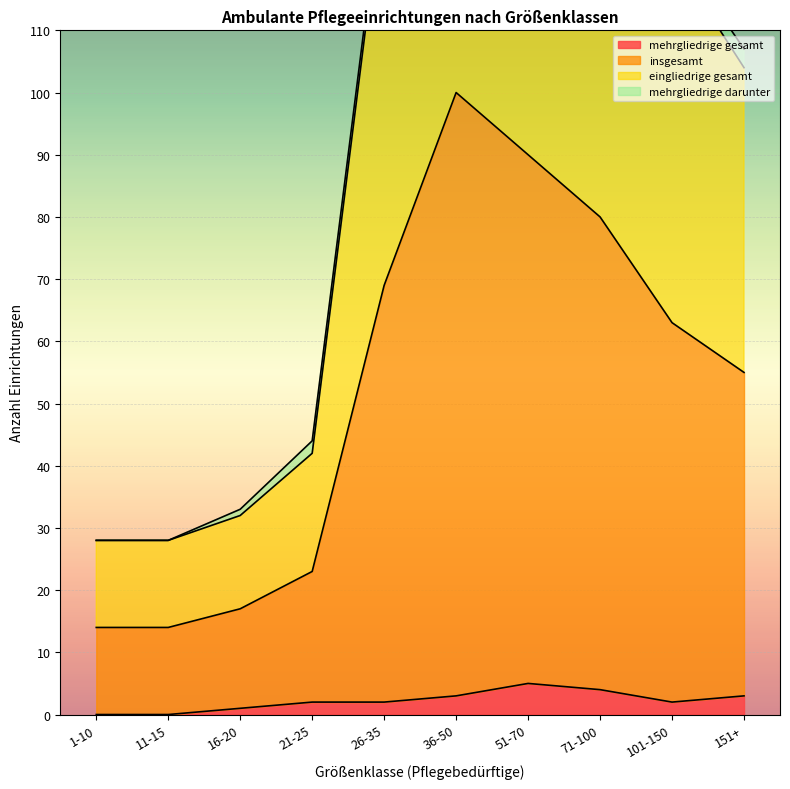

True or false: mehrgliedrige gesamt has a value of 0 at 1-10.

True